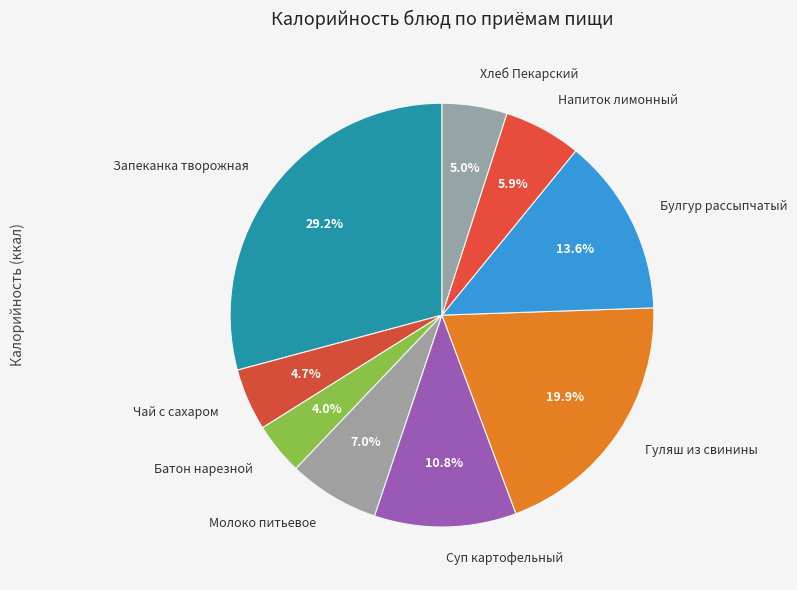

Which slice is the smallest?

Батон нарезной